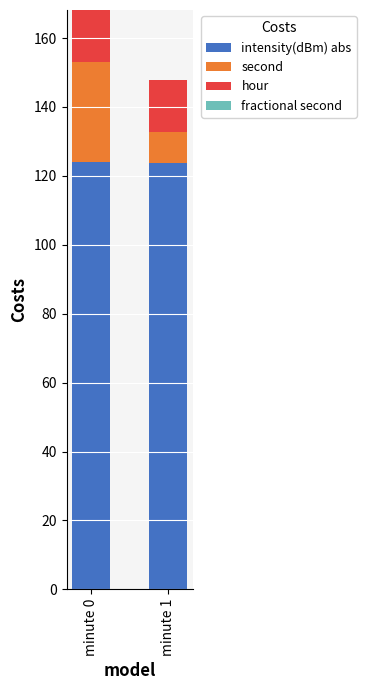

How many bars are there in total?

2